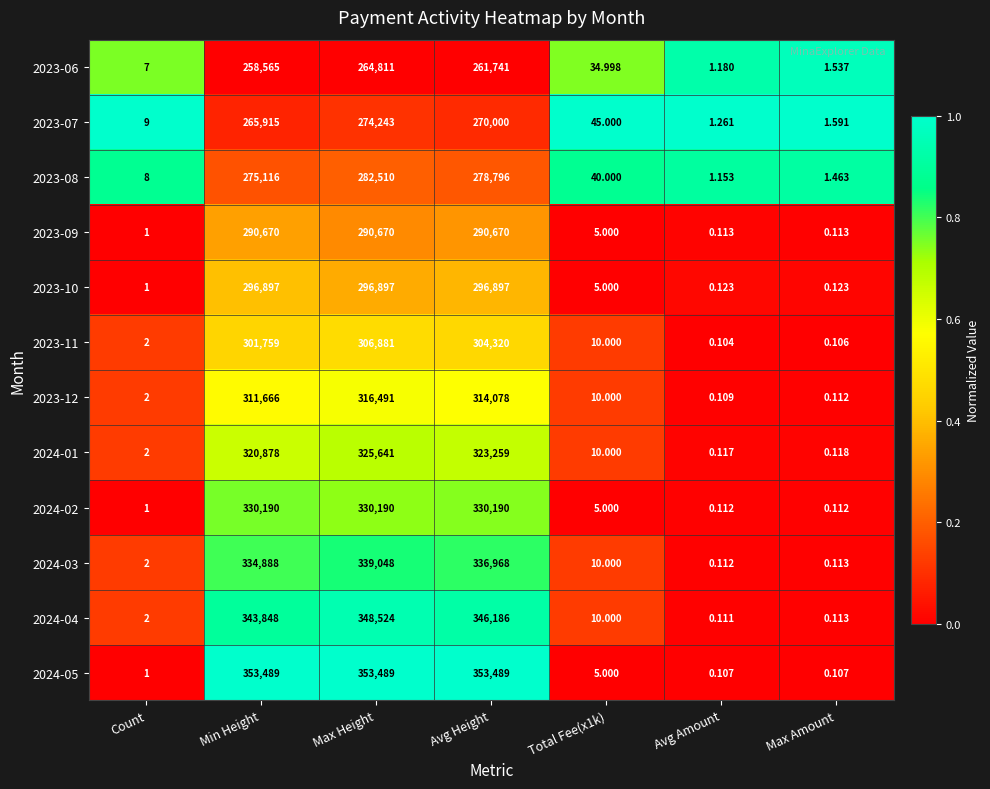

Is the value of 2024-04 at Min Height greater than the value of 2023-10 at Total Fee(x1k)?

Yes